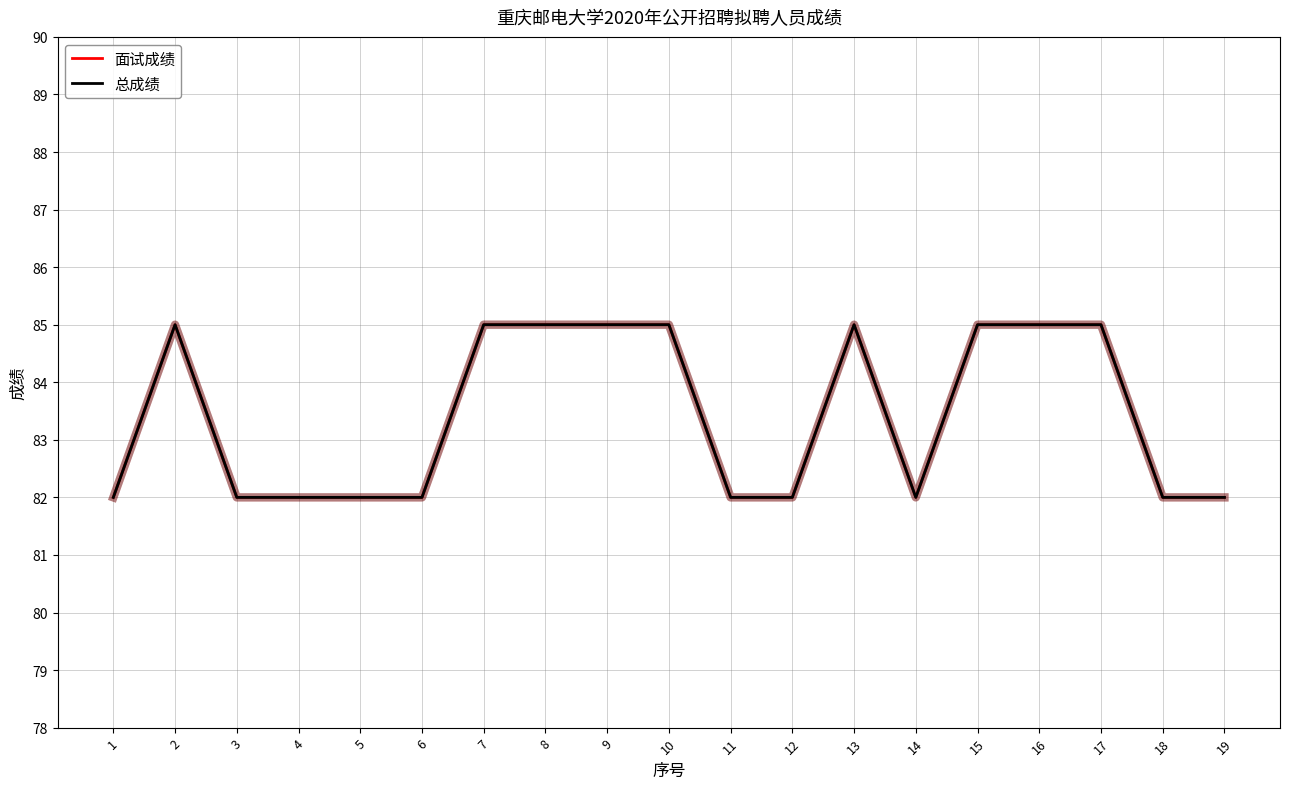

True or false: 总成绩 and 面试成绩 cross at least once.

False